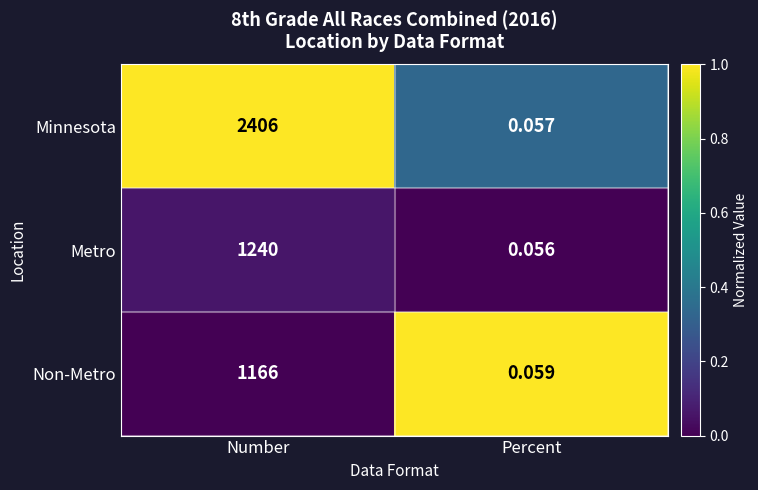

Which series has the largest total across all categories?

Minnesota